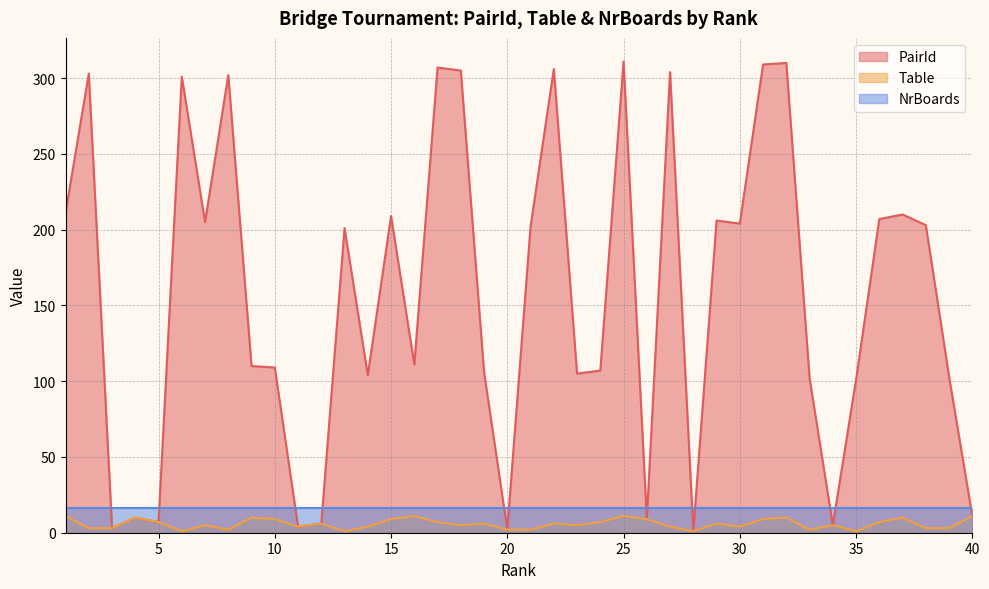

Which series has the largest total across all categories?

PairId